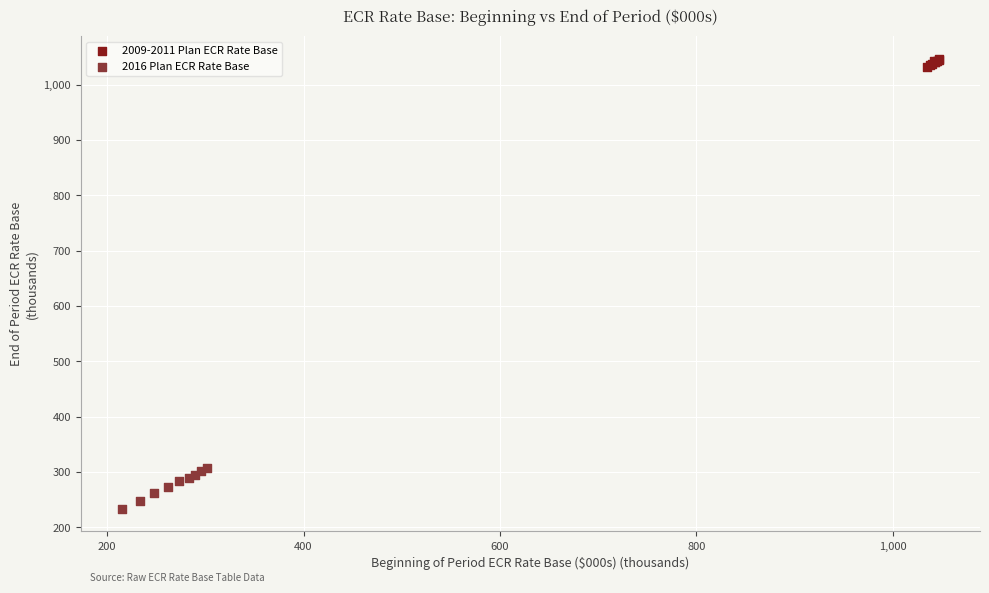

Which series reaches the maximum Y coordinate?

2009-2011 Plan ECR Rate Base